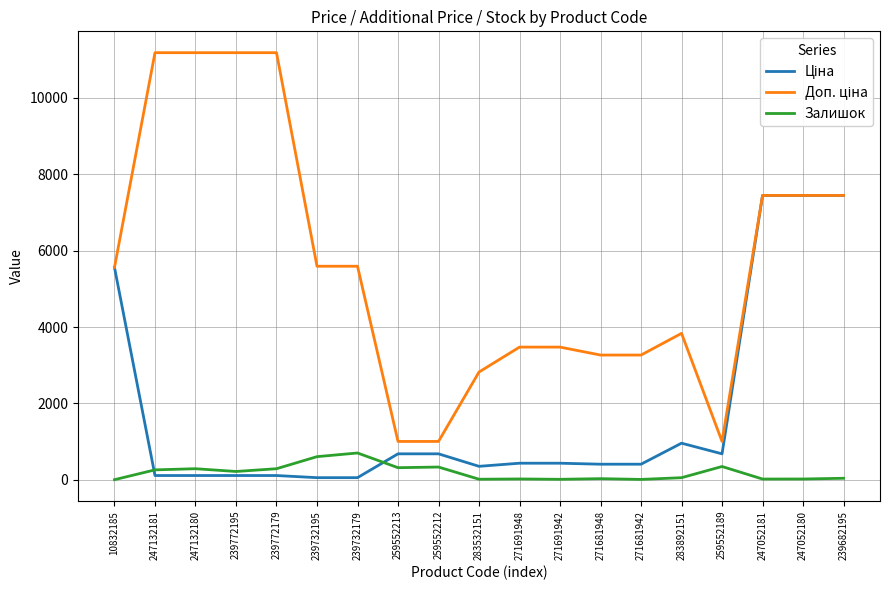

What is the spread (max minus min) of values at 259552212?

670.1